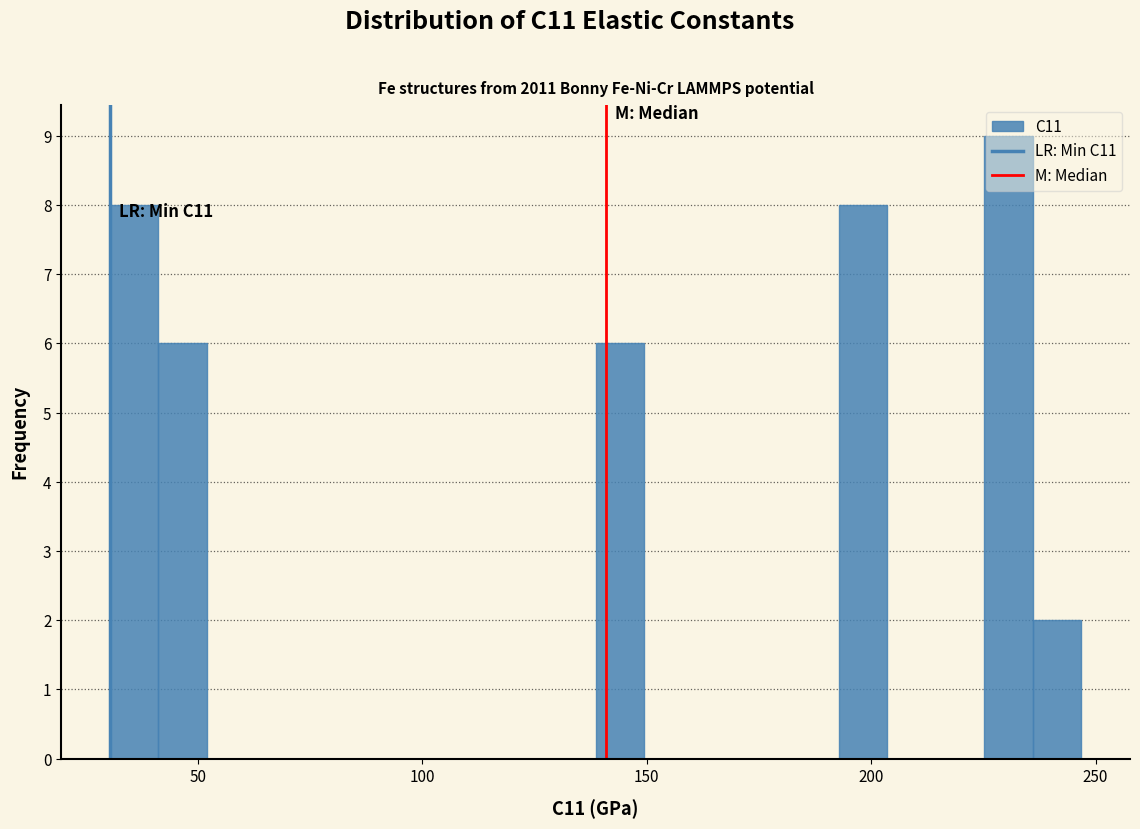

Read against the x-axis, roughly where is the centre of the tallest bar?

230